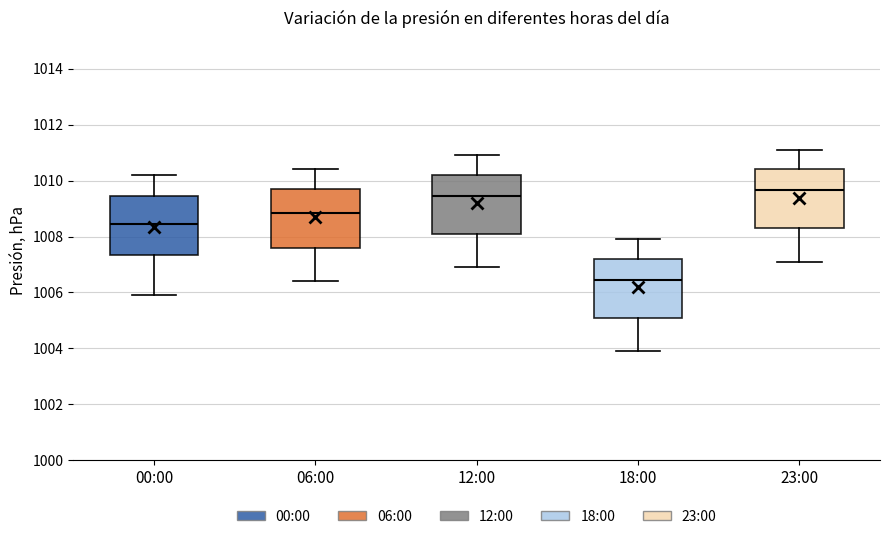

Which box's median line is the highest?

23:00